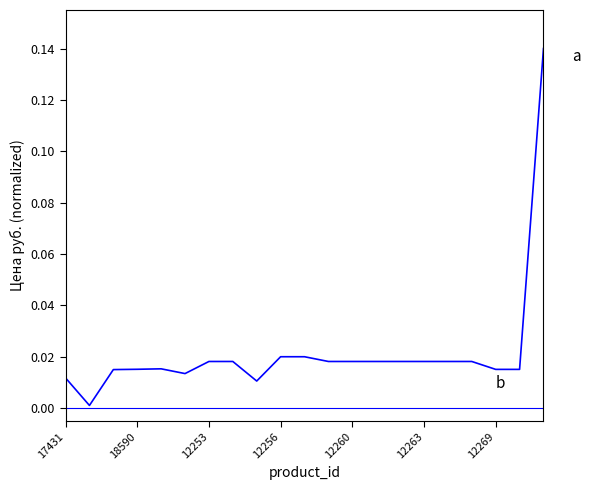

How many lines are shown in the chart?

2